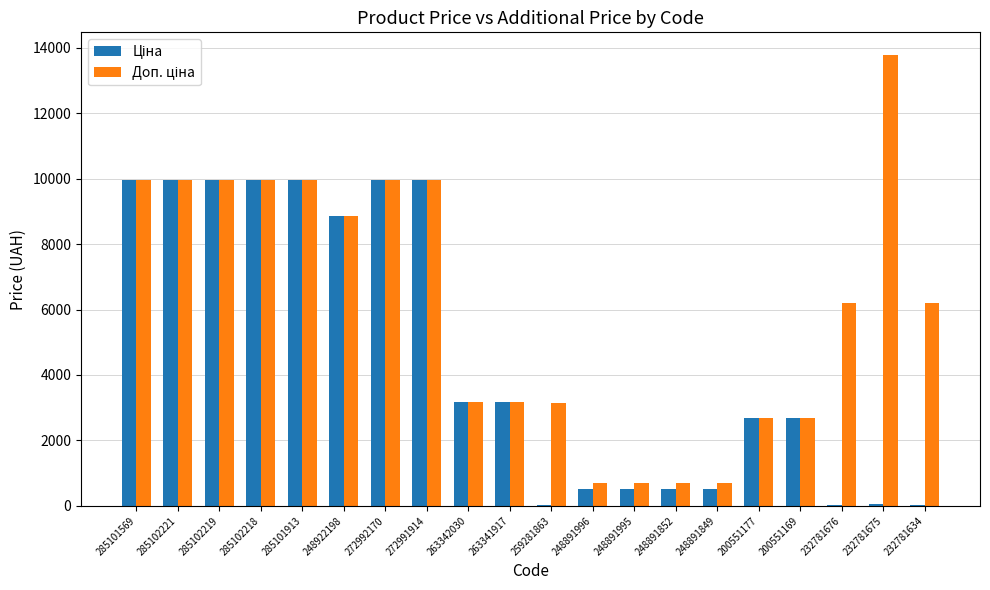

What is the total value across all series at 285102219?

19950.0